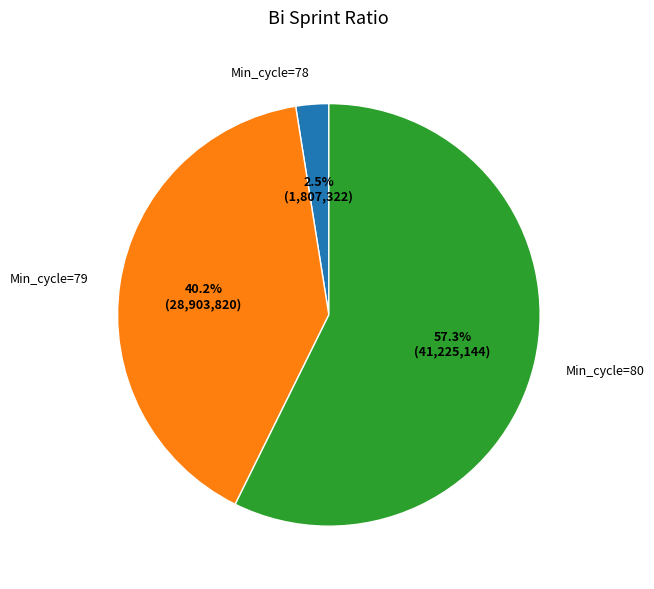

Which slice is the smallest?

Min_cycle=78